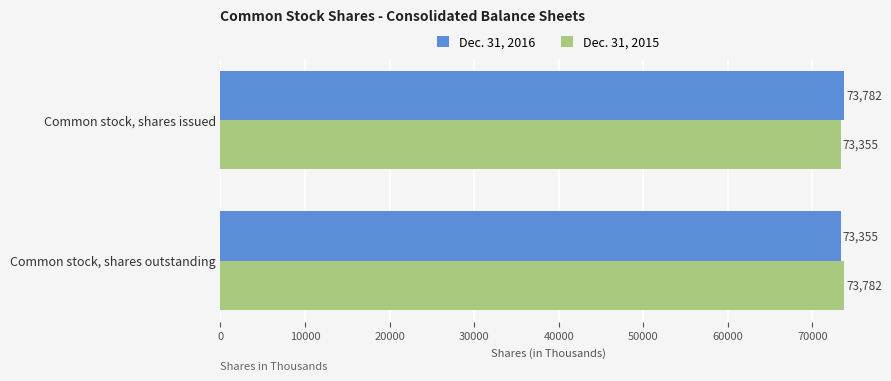

Count the number of data series in this chart.

2